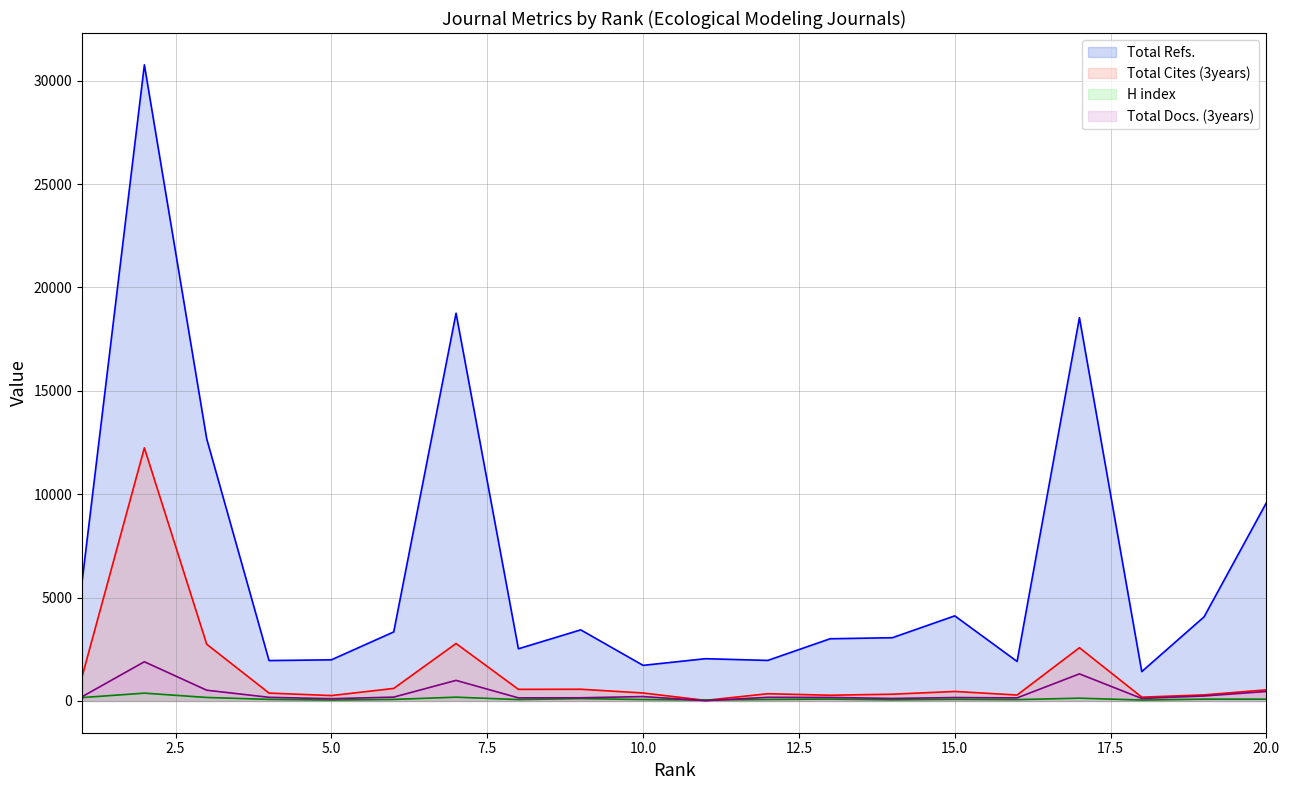

Does the chart display data point markers on the line(s)?

No